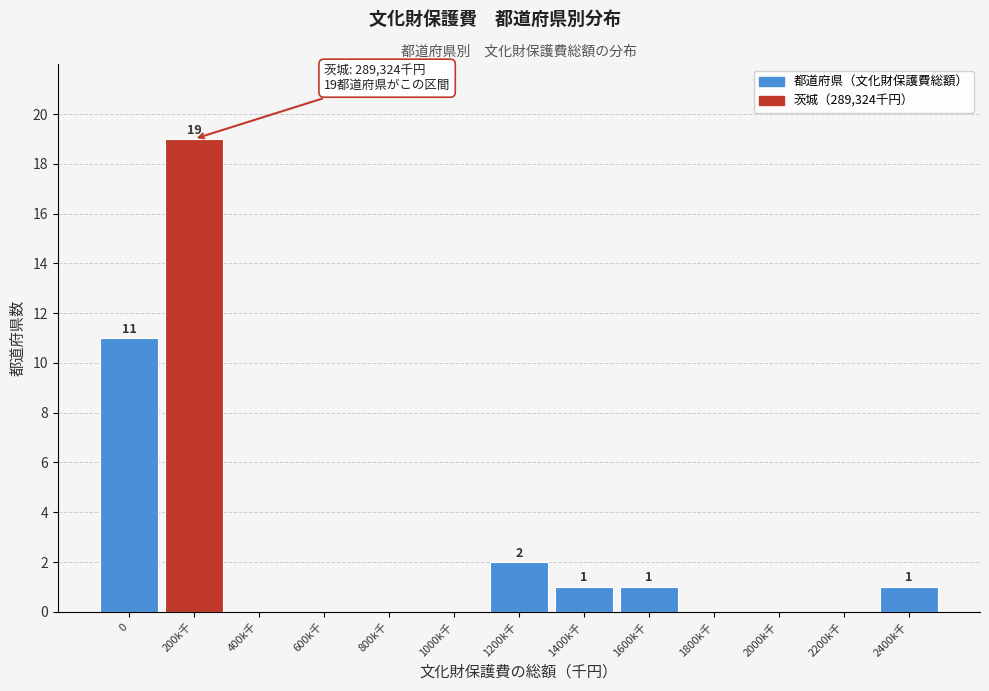

Reading left to right, transcribe all the data shown in this chart.

0=11	200k千=19	400k千=0	600k千=0	800k千=0	1000k千=0	1200k千=2	1400k千=1	1600k千=1	1800k千=0	2000k千=0	2200k千=0	2400k千=1